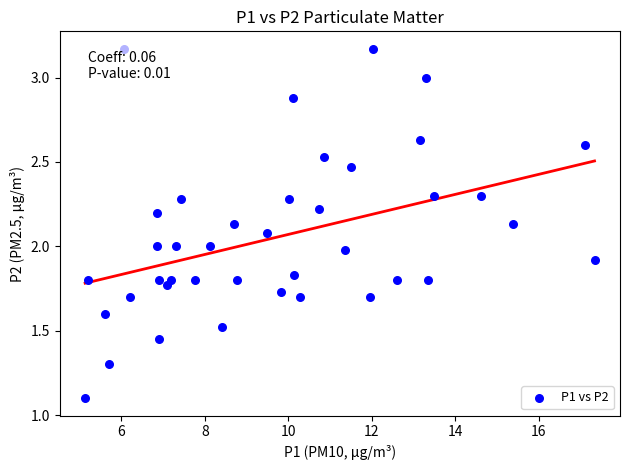

What is the range of X values (max minus min)?

12.2